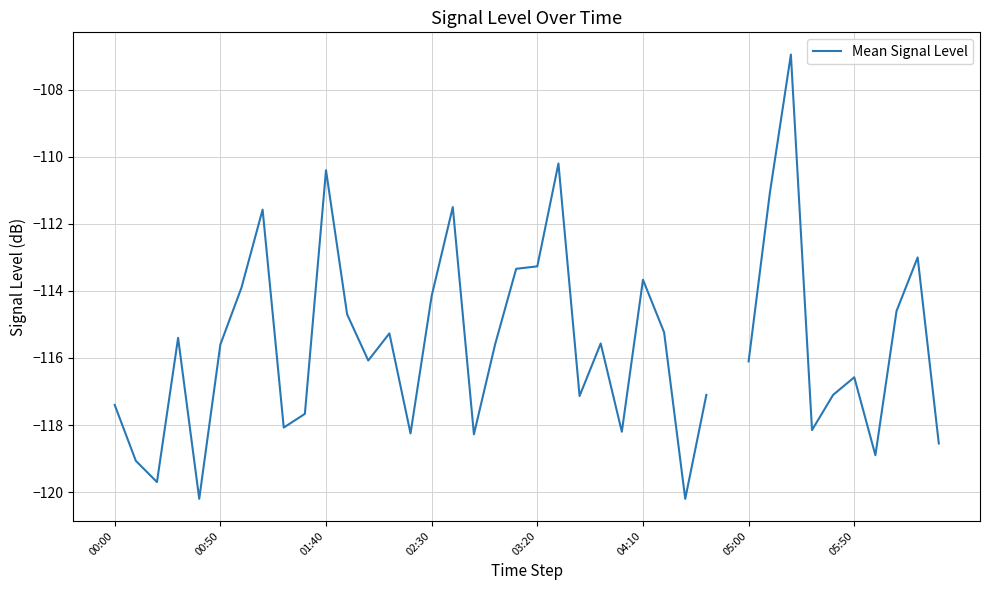

How many interior local valleys (lower than both neighbors) does the data have?

11